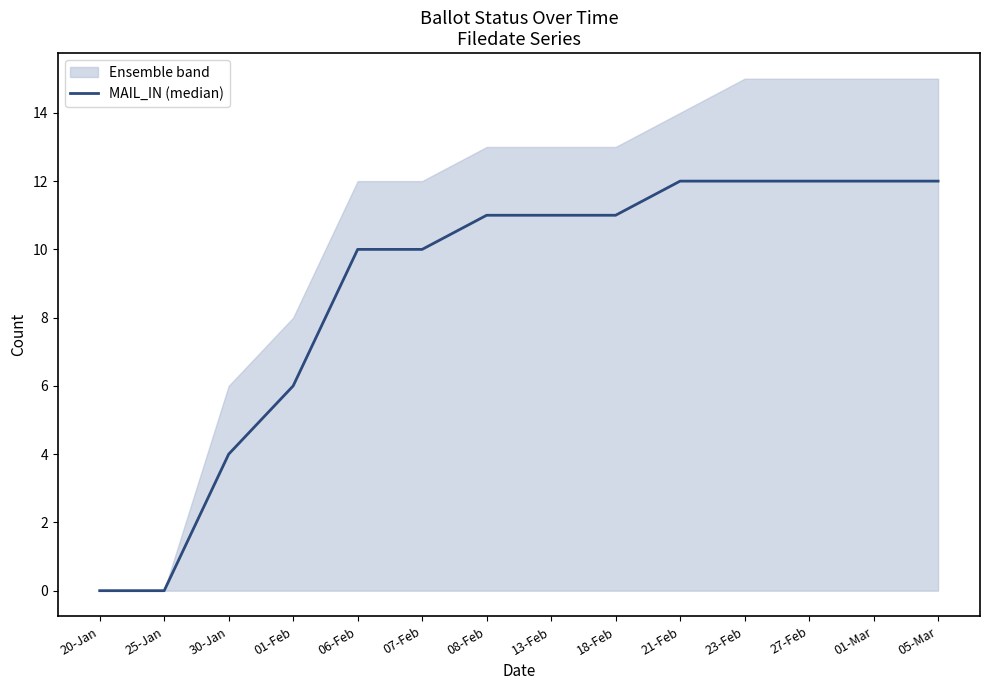

Where does the data first go above 11?

21-Feb